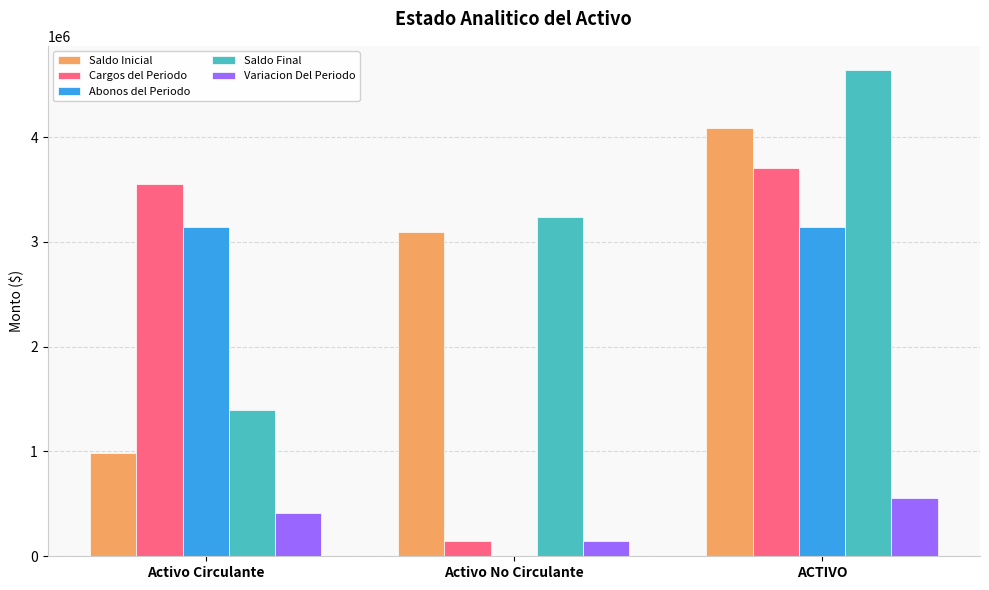

What is the maximum value for Saldo Final?

4638141.4